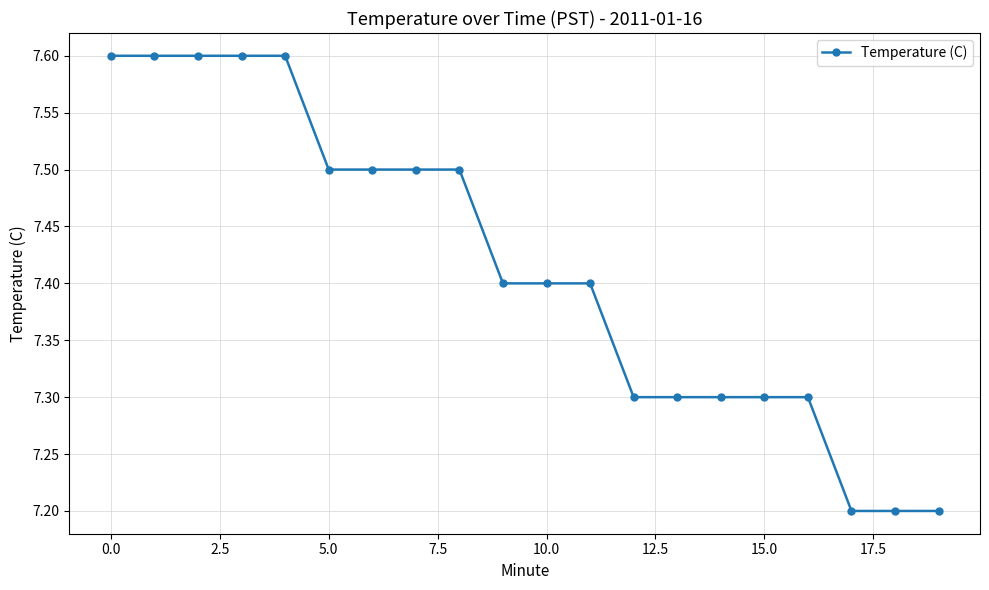

What is the value of the 9th point from the left?

7.5